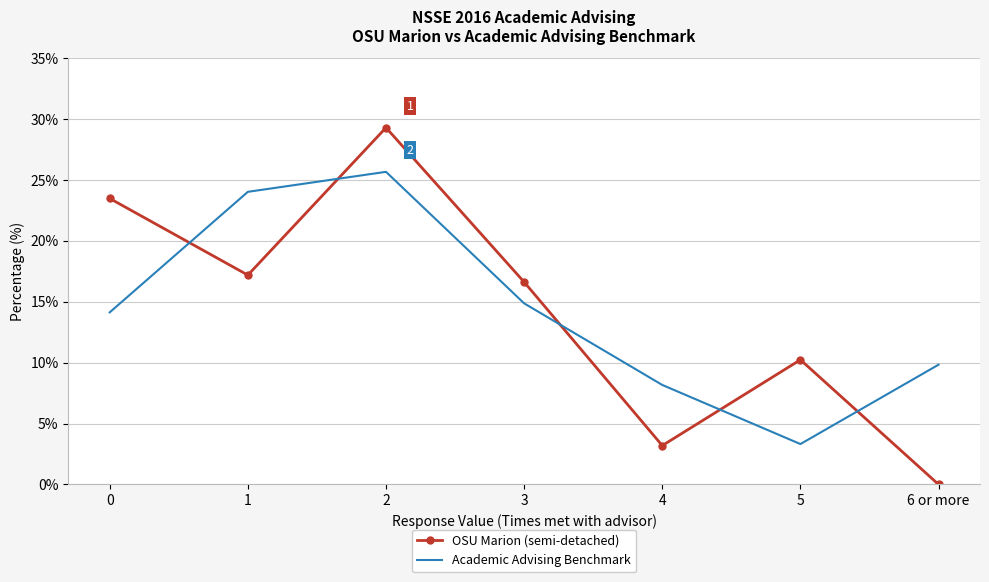

Rank the categories by Academic Advising Benchmark value from lowest to highest.

5, 4, 6 or more, 0, 3, 1, 2